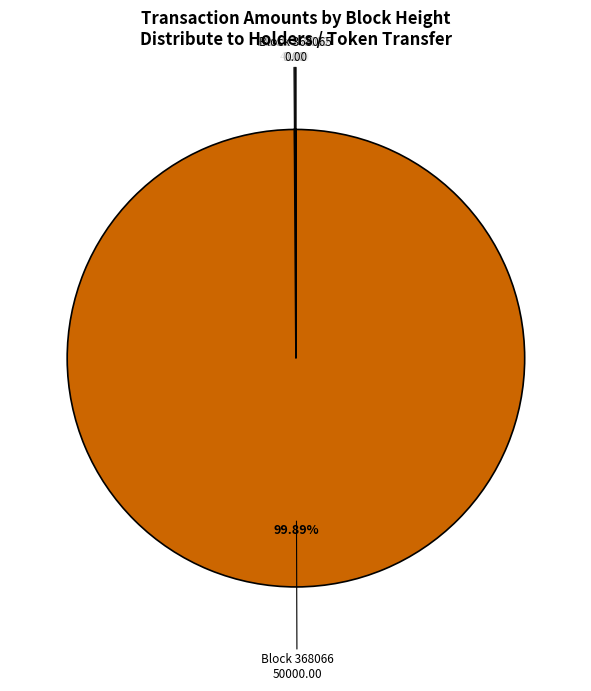

Is there a majority slice in this chart?

Yes